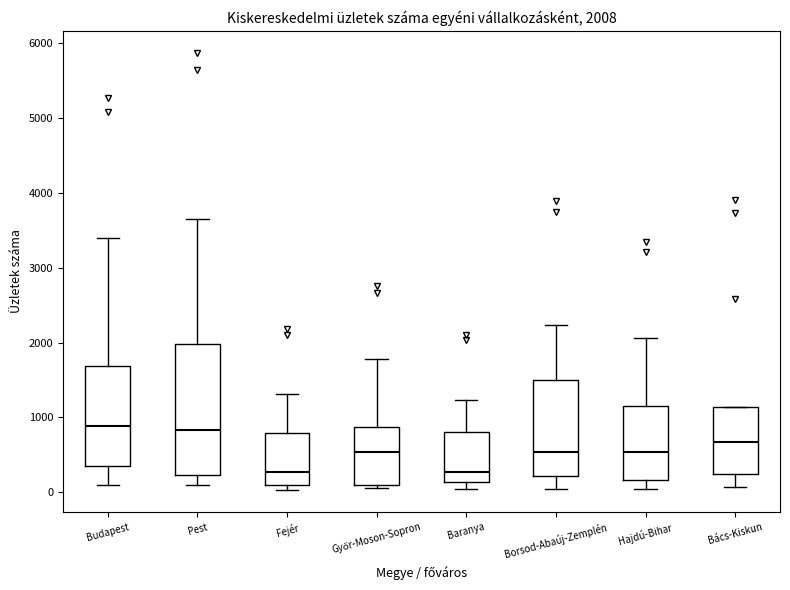

Comparing the boxes themselves (not the whiskers), which one is the tallest?

Pest